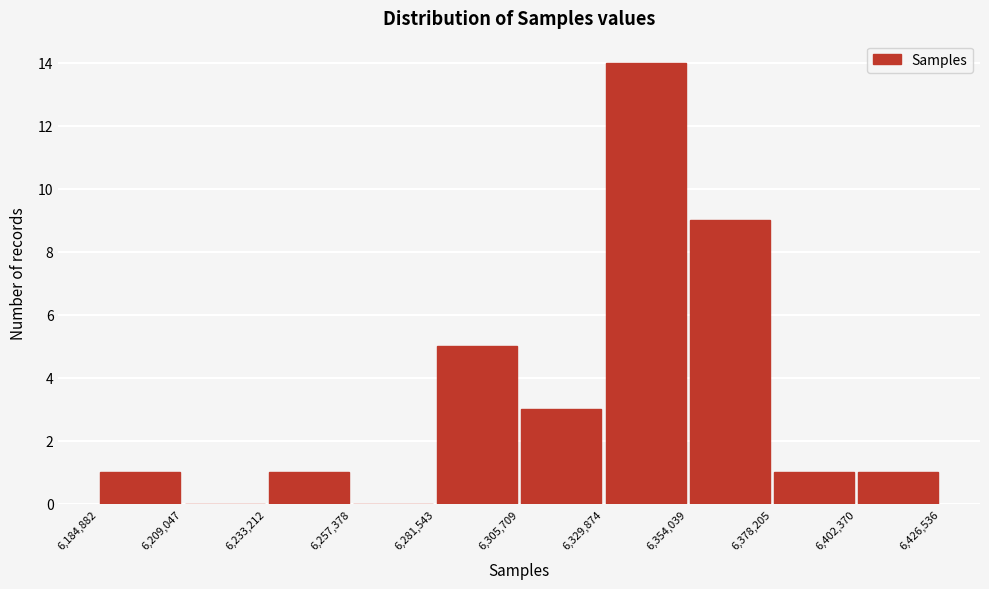

Reading left to right, transcribe this chart: for each bar, give the range it covers on the x-axis and its height. The values are not printed on the chart, so give them approximately, as read against the axis.

6,184,882 to 6,209,047: 1
6,209,047 to 6,233,212: 0
6,233,212 to 6,257,378: 1
6,257,378 to 6,281,543: 0
6,281,543 to 6,305,709: 5
6,305,709 to 6,329,874: 3
6,329,874 to 6,354,039: 14
6,354,039 to 6,378,205: 9
6,378,205 to 6,402,370: 1
6,402,370 to 6,426,536: 1